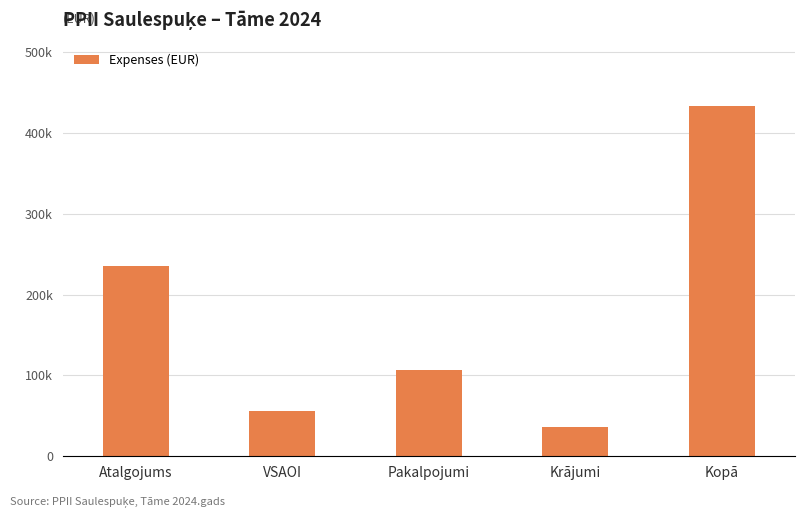

Are the bars horizontal?

No